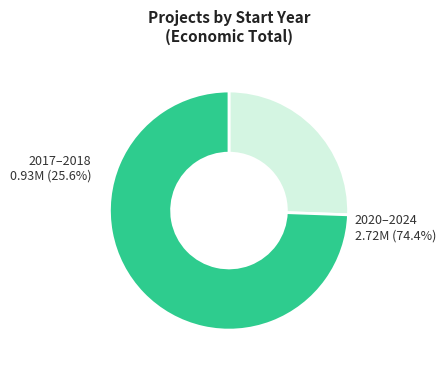

Which category has the smallest portion of the pie?

2017